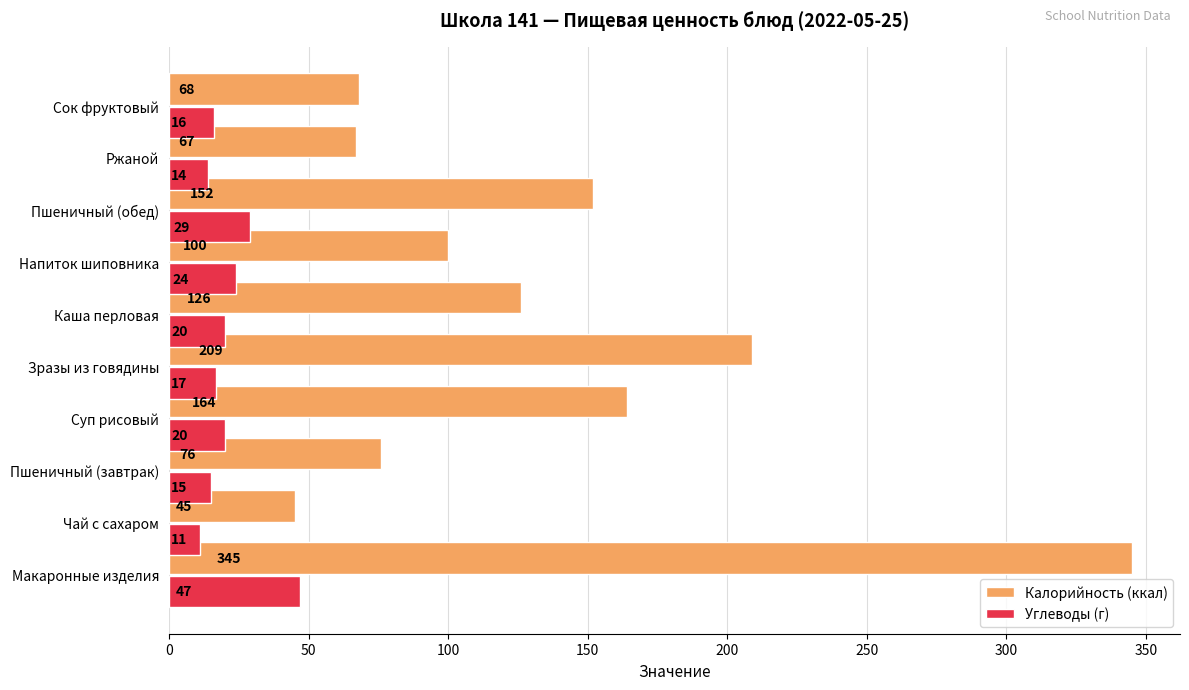

List the series in order of their overall mean, lowest first.

Углеводы (г), Калорийность (ккал)